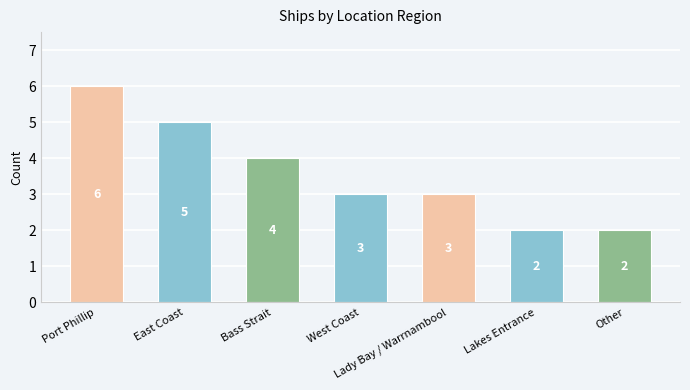

At which category does the chart reach its peak across all series?

Port Phillip